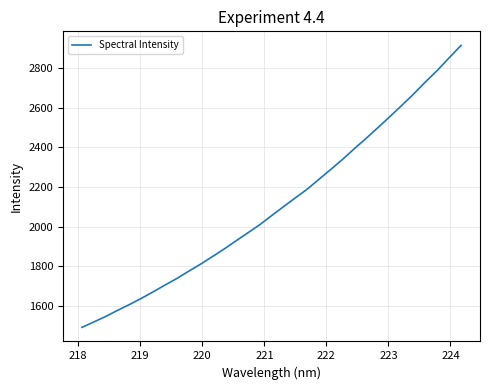

What is the minimum value shown in the chart?

1490.8